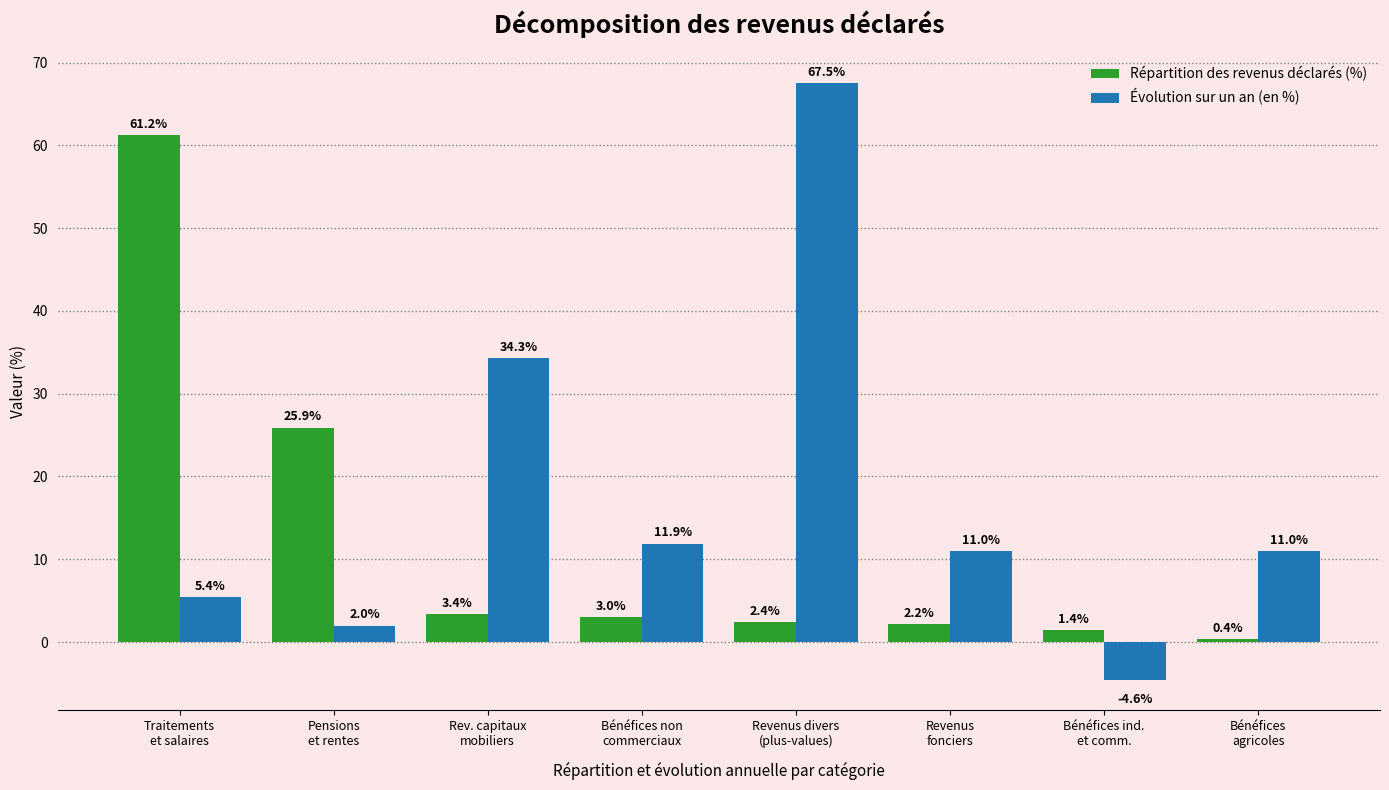

Which category has the lowest value in the Évolution sur un an (en %) series?

Bénéfices ind.
et comm.